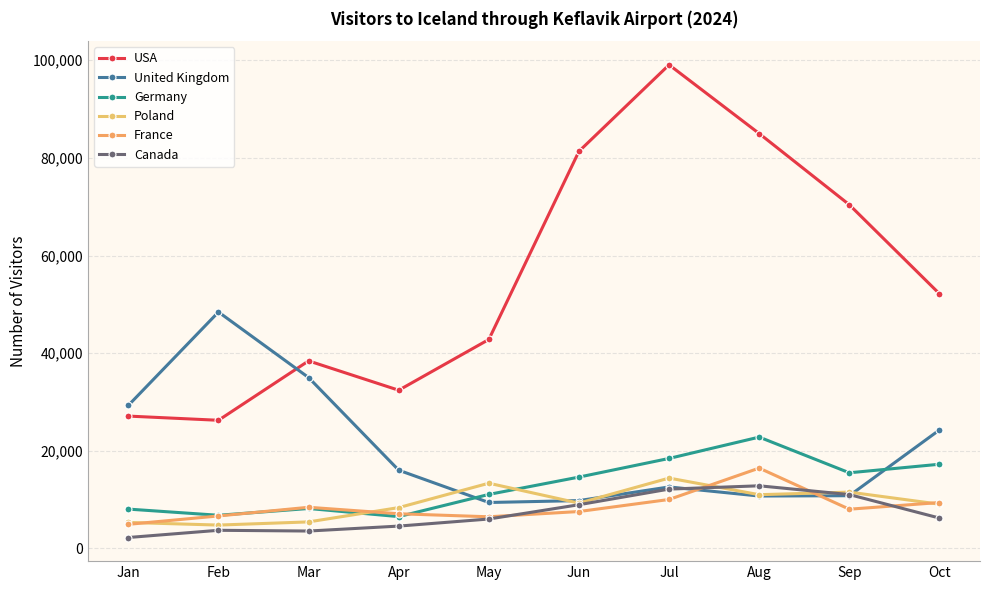

At which label is United Kingdom closest to 28918?

Jan